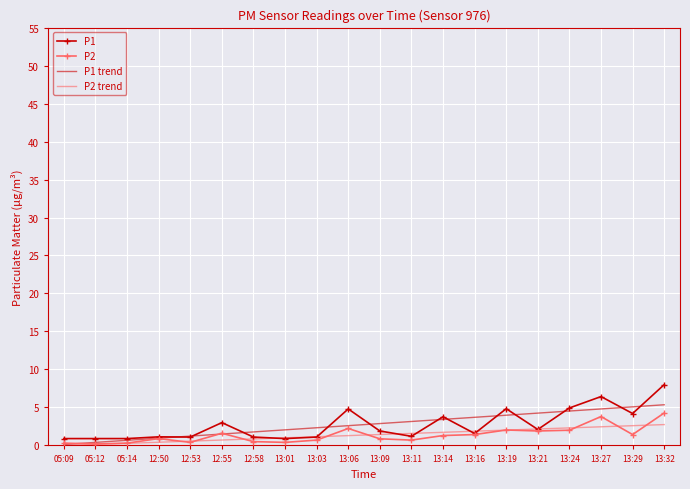

The value of P1 at 13:24 is 4.9. True or false?

True